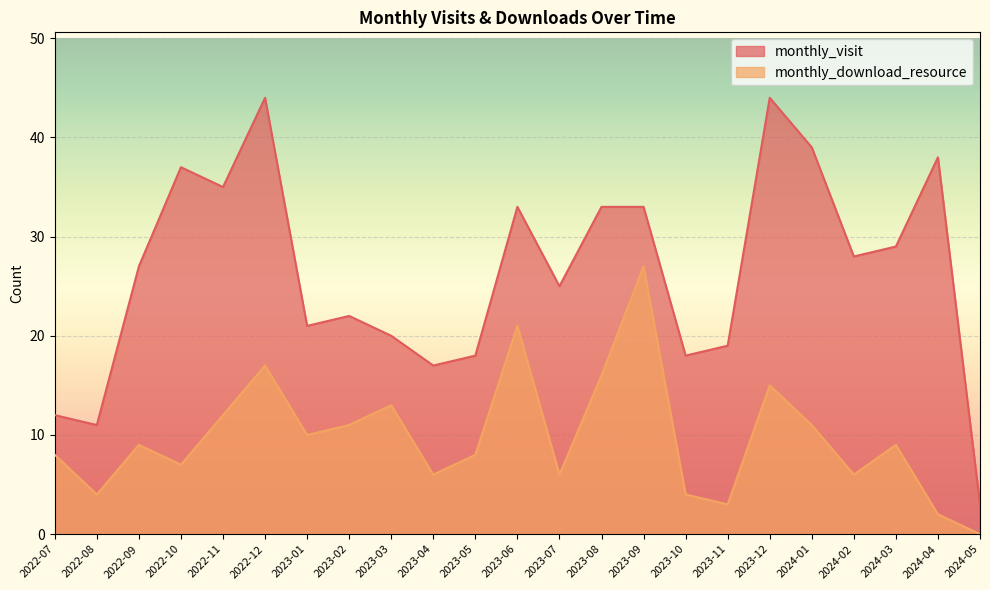

What is the average value of the monthly_download_resource series?

10